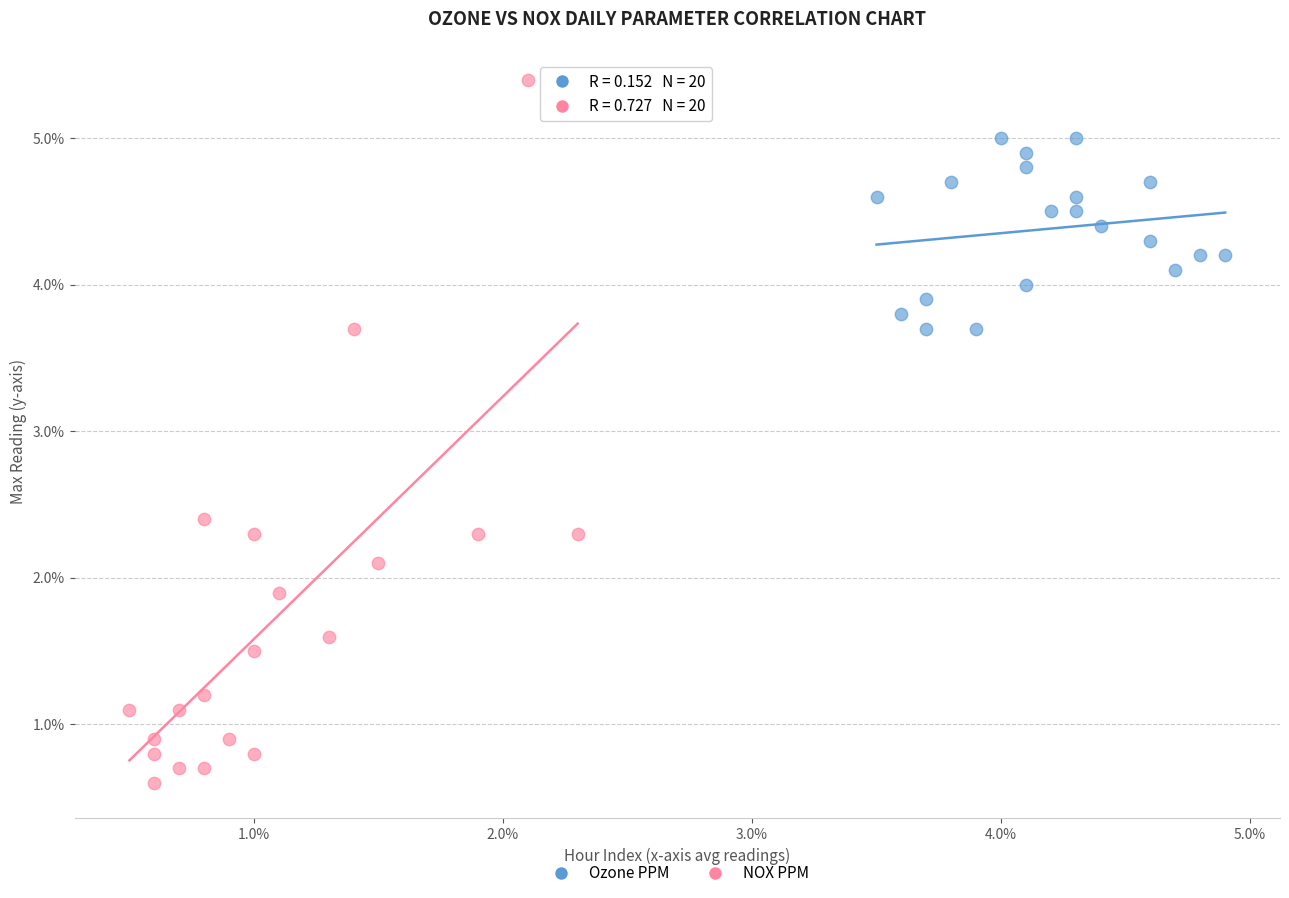

Which series contains the highest Y value?

NOX PPM